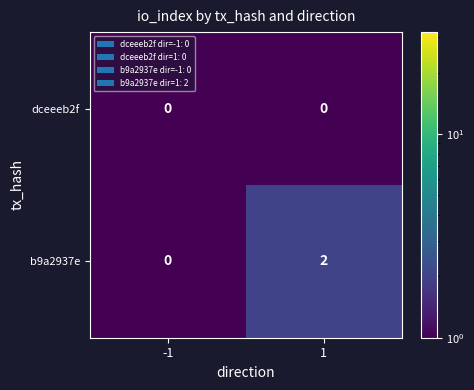

Which series changed the most between -1 and 1?

b9a2937e